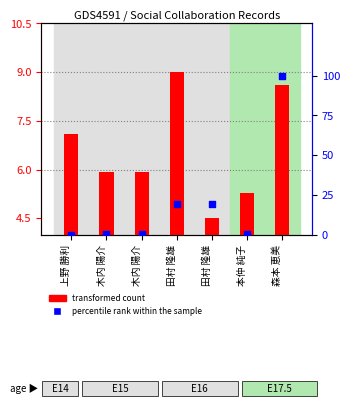

Is the value of transformed count at 森本 恵美 greater than the value of percentile rank within the sample at 森本 恵美?

No